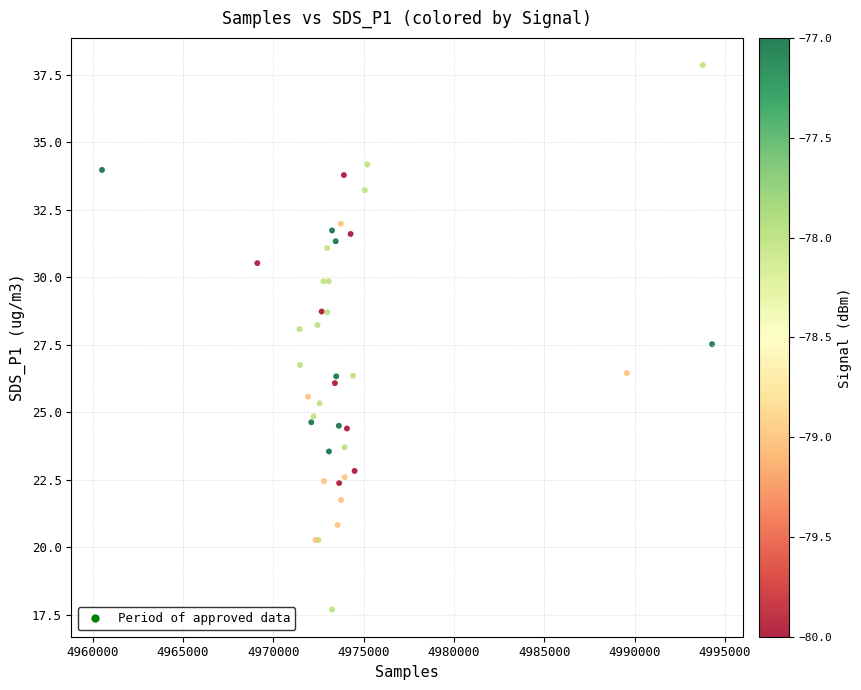

What Y value in the scatter plot is closest to 27?

26.8